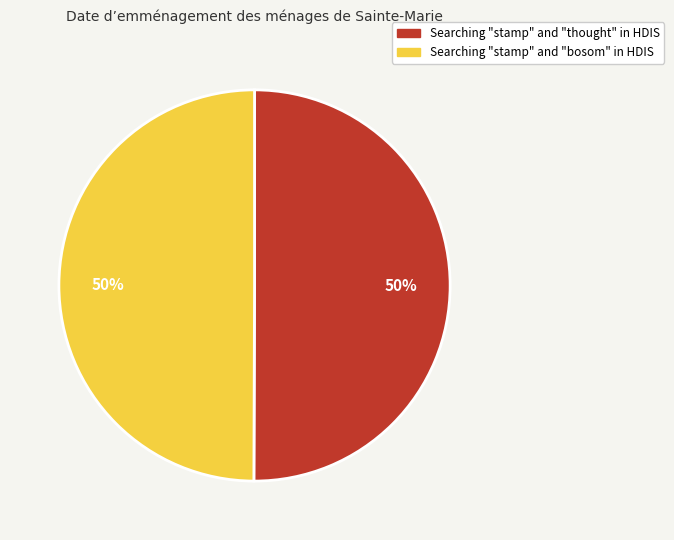

To the nearest percent, what percentage of the pie is Searching "stamp" and "bosom" in HDIS?

50%